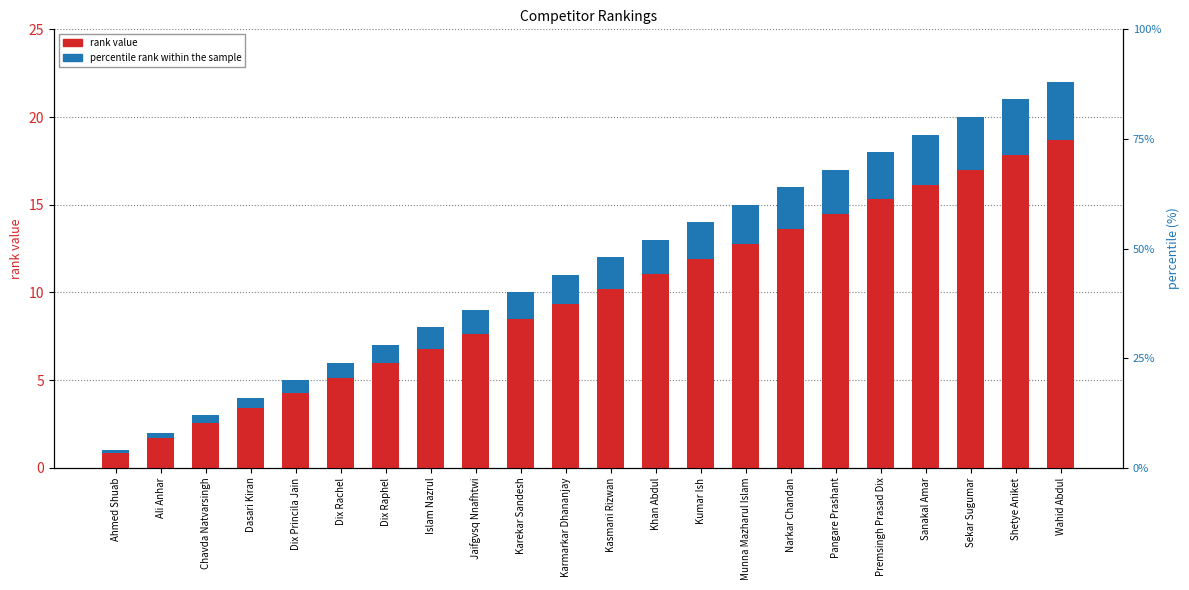

Between Dasari Kiran and Dix Raphel, which series saw the biggest shift?

rank value